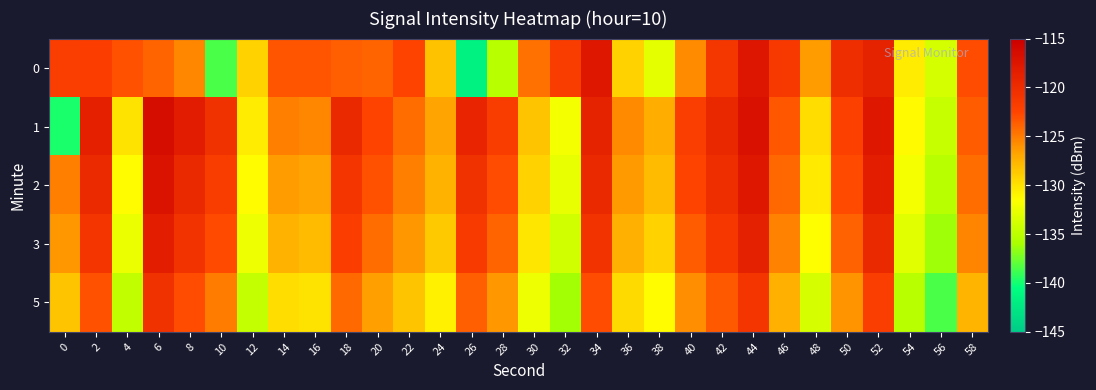

What is the total value across all series at 4?

-651.7